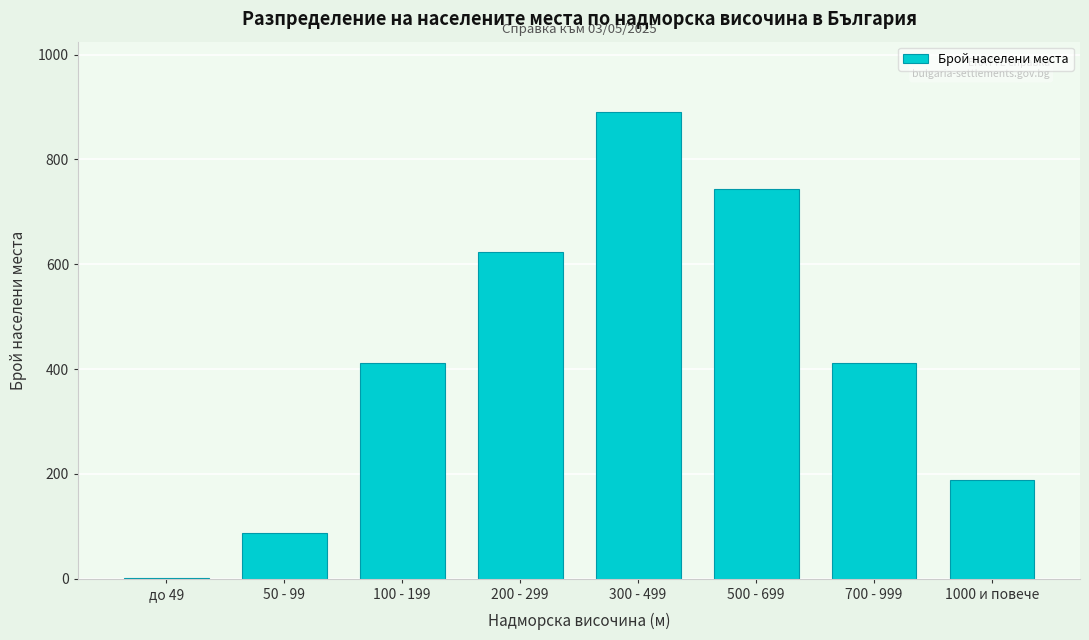

Reading left to right, what are all the values shown in this chart?

до 49=2	50 - 99=87	100 - 199=412	200 - 299=623	300 - 499=891	500 - 699=743	700 - 999=412	1000 и повече=189